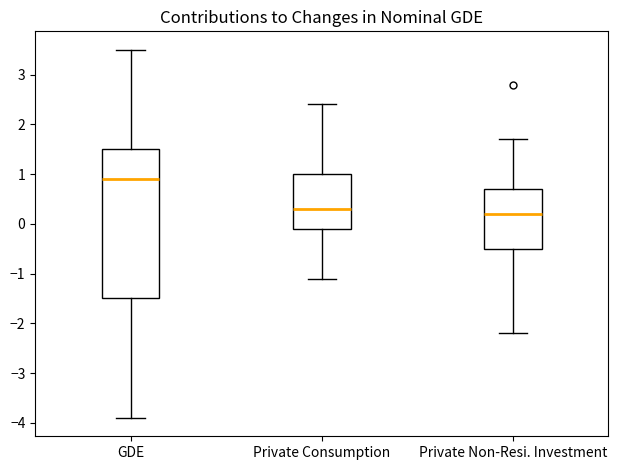

Which box is the tallest, from its lower edge to its upper edge?

GDE